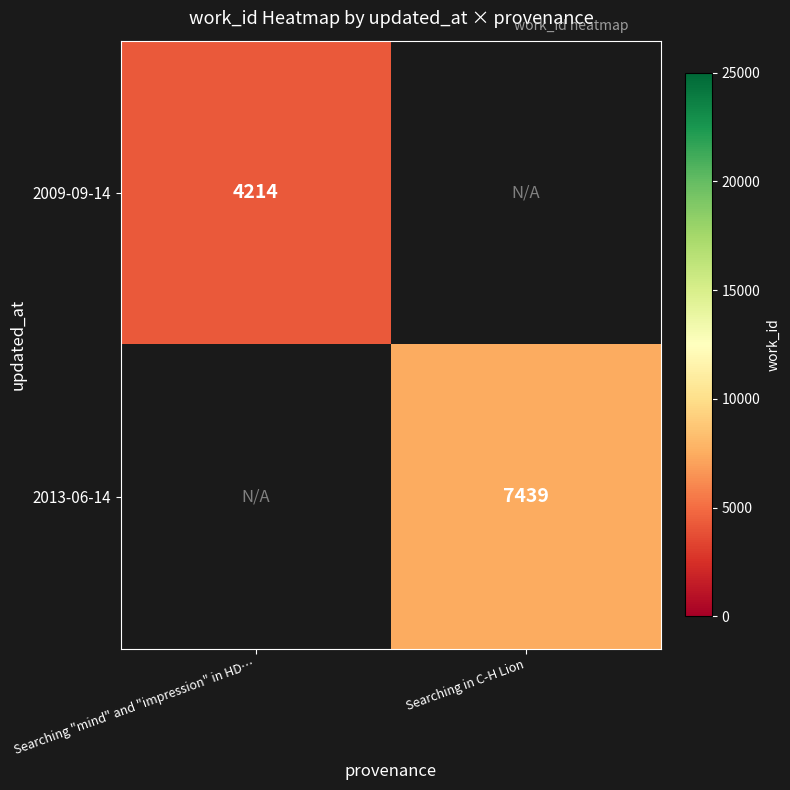

True or false: 2009-09-14 has a value of 4214 at Searching "mind" and "impression" in HD….

True